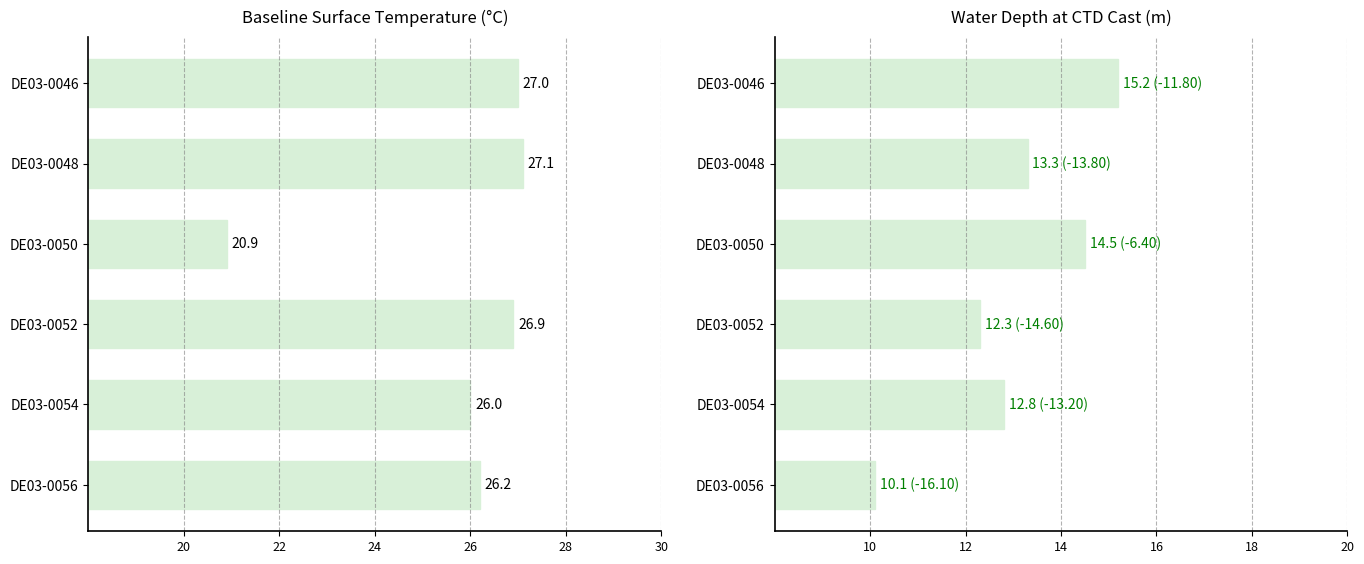

What is the sum of all CTDDEPTH values?

78.2